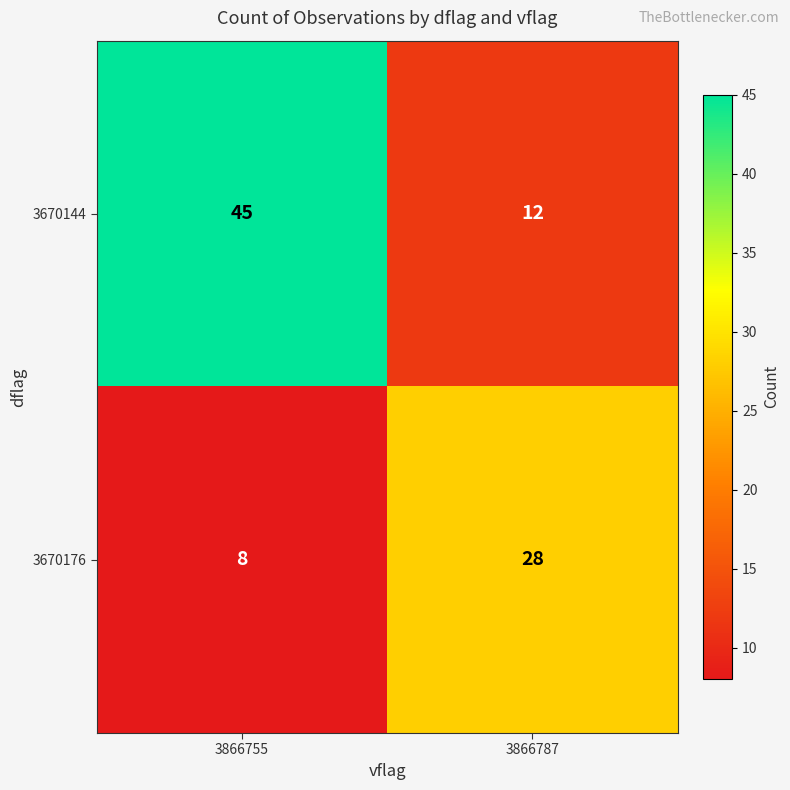

What is the total value across all series at 3866787?

40